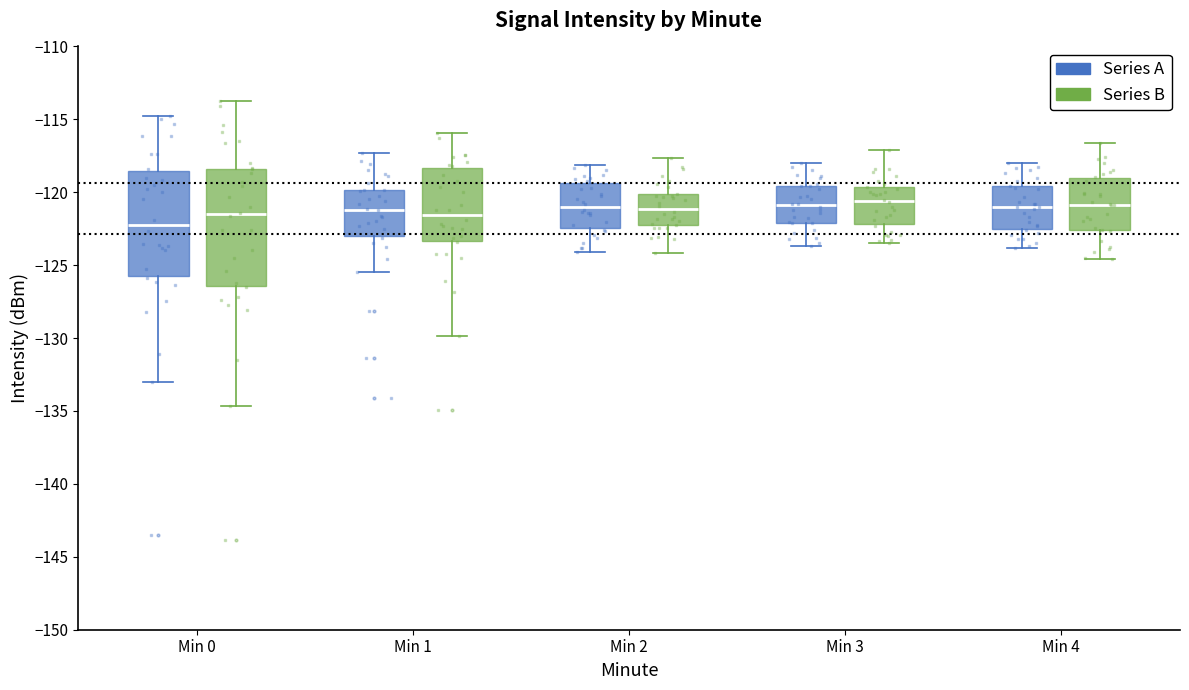

Reading left to right, transcribe this box plot: for each box, give where its median line is, the range the box spans, and where its two whiskers end, as read against the y-axis. The values are not printed on the chart, so give them approximately, as read against the axis.

Min 0 (Series A): median -122.5, box -126.0 to -118.5, whiskers -133.0 to -115.0
Min 0 (Series B): median -121.5, box -126.0 to -119.0, whiskers -131.0 to -113.0
Min 1 (Series A): median -121.0, box -123.0 to -120.0, whiskers -125.5 to -117.5
Min 1 (Series B): median -121.5, box -123.0 to -120.0, whiskers -124.5 to -115.5
Min 2 (Series A): median -121.0, box -122.5 to -119.5, whiskers -124.0 to -118.0
Min 2 (Series B): median -120.5, box -122.0 to -119.0, whiskers -125.0 to -117.0
Min 3 (Series A): median -121.0, box -122.0 to -119.5, whiskers -123.5 to -118.0
Min 3 (Series B): median -120.5, box -122.0 to -119.5, whiskers -125.0 to -116.5
Min 4 (Series A): median -121.0, box -122.5 to -119.5, whiskers -124.0 to -118.0
Min 4 (Series B): median -121.0, box -123.5 to -119.0, whiskers -124.5 to -116.0